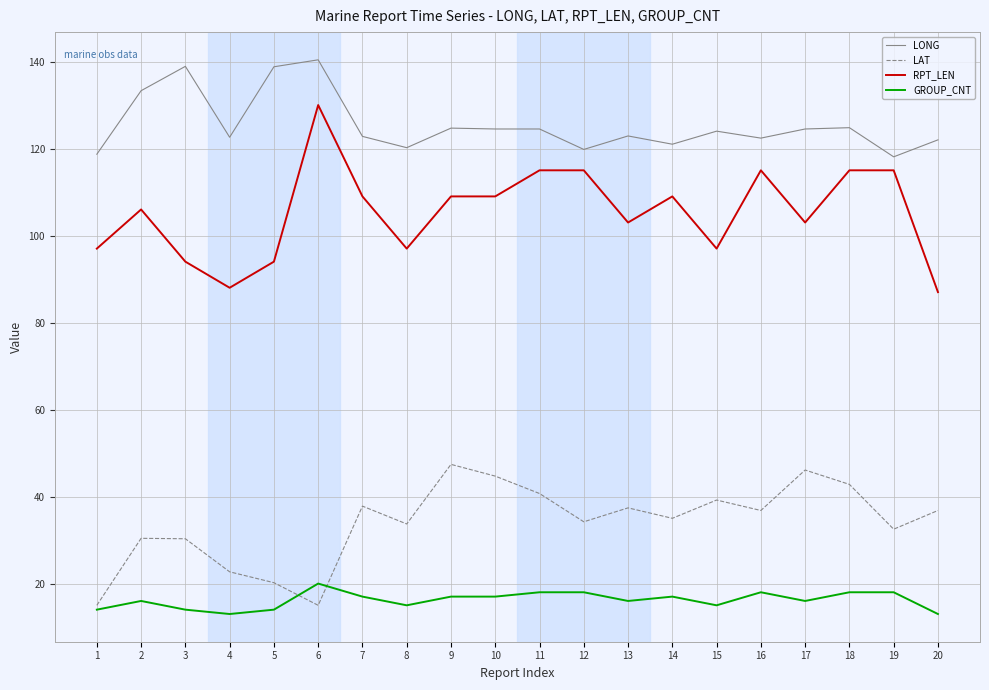

Between 1 and 17, which series saw the biggest shift?

LAT